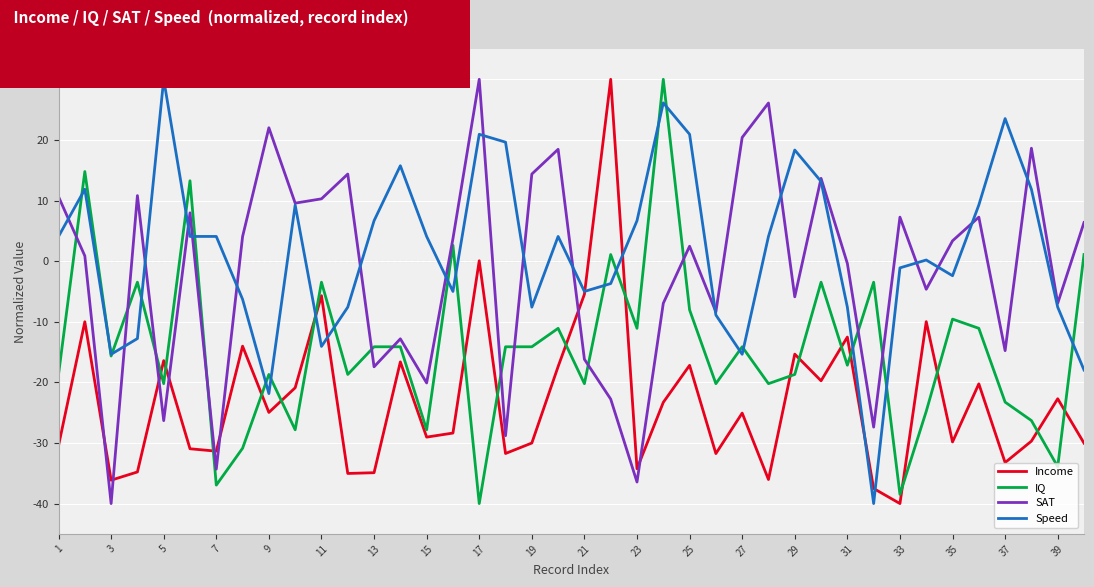

What is the sum of all IQ values?

-571.3